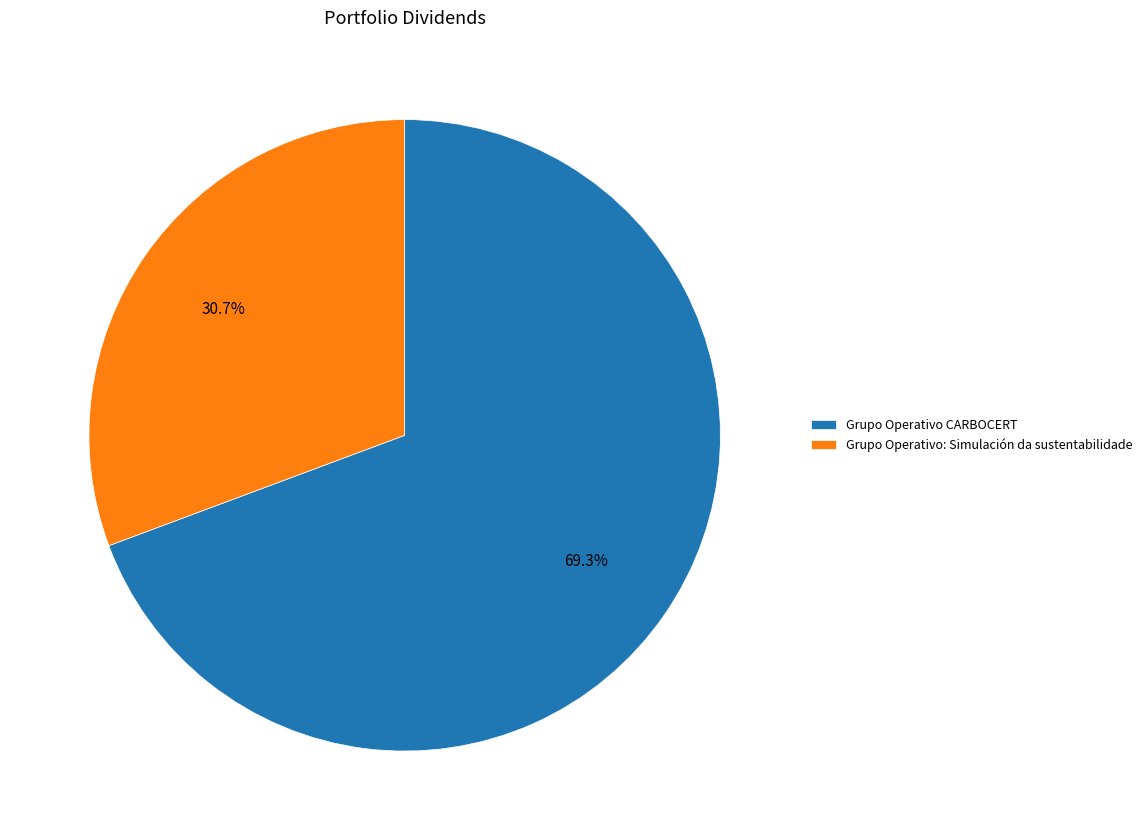

What percentage is the Grupo Operativo CARBOCERT slice, to the nearest percent?

69%